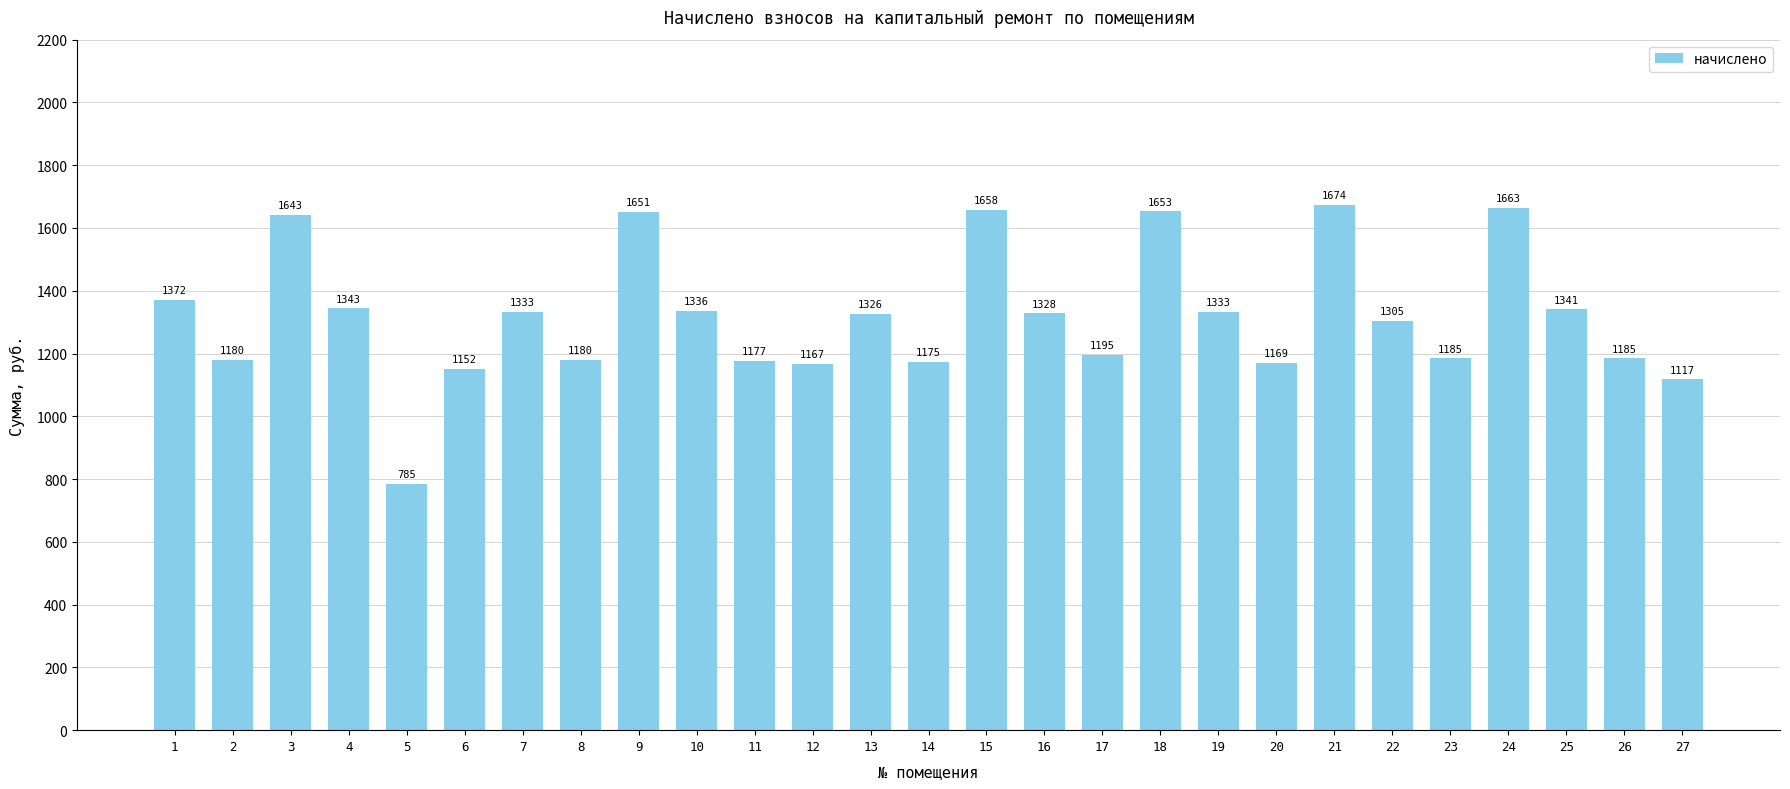

True or false: the data shows 784.8 at 5.

True